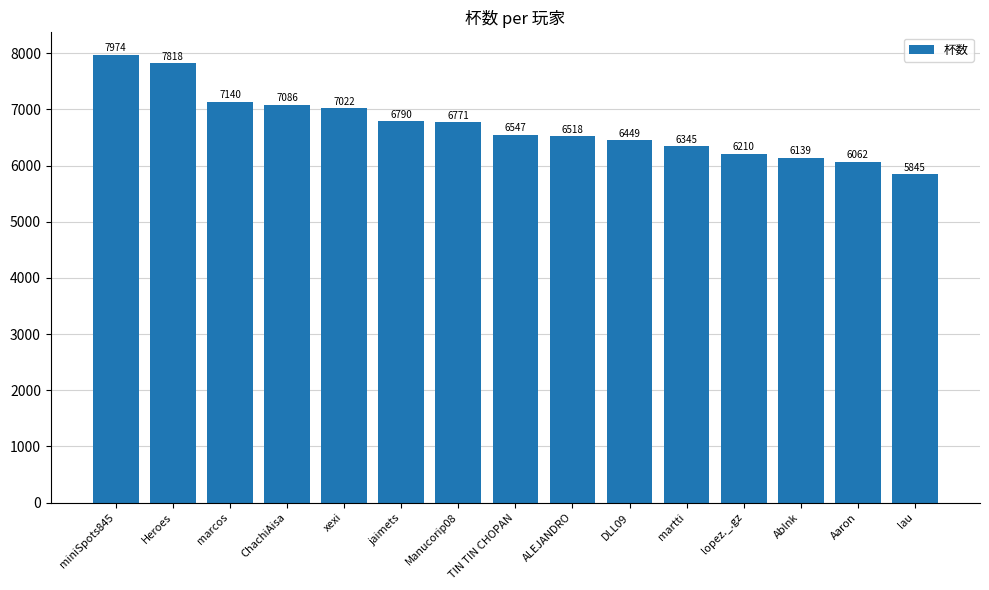

What is the label of the 12th bar from the right?

ChachiAisa